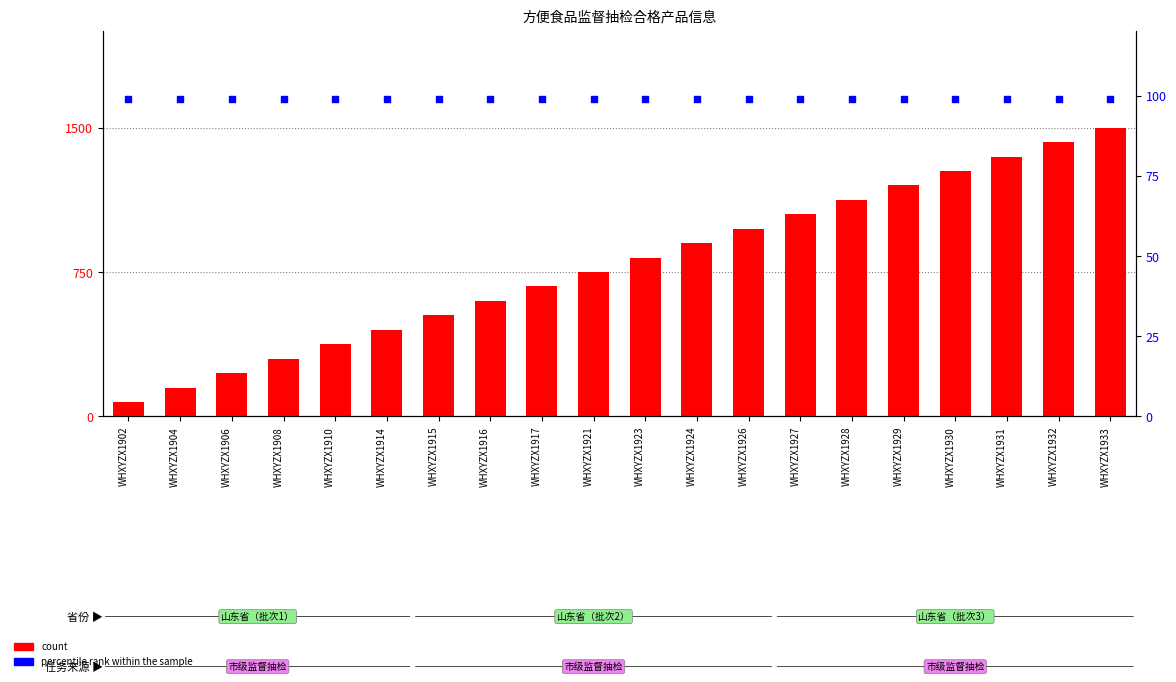

Which series reaches the maximum Y coordinate?

count